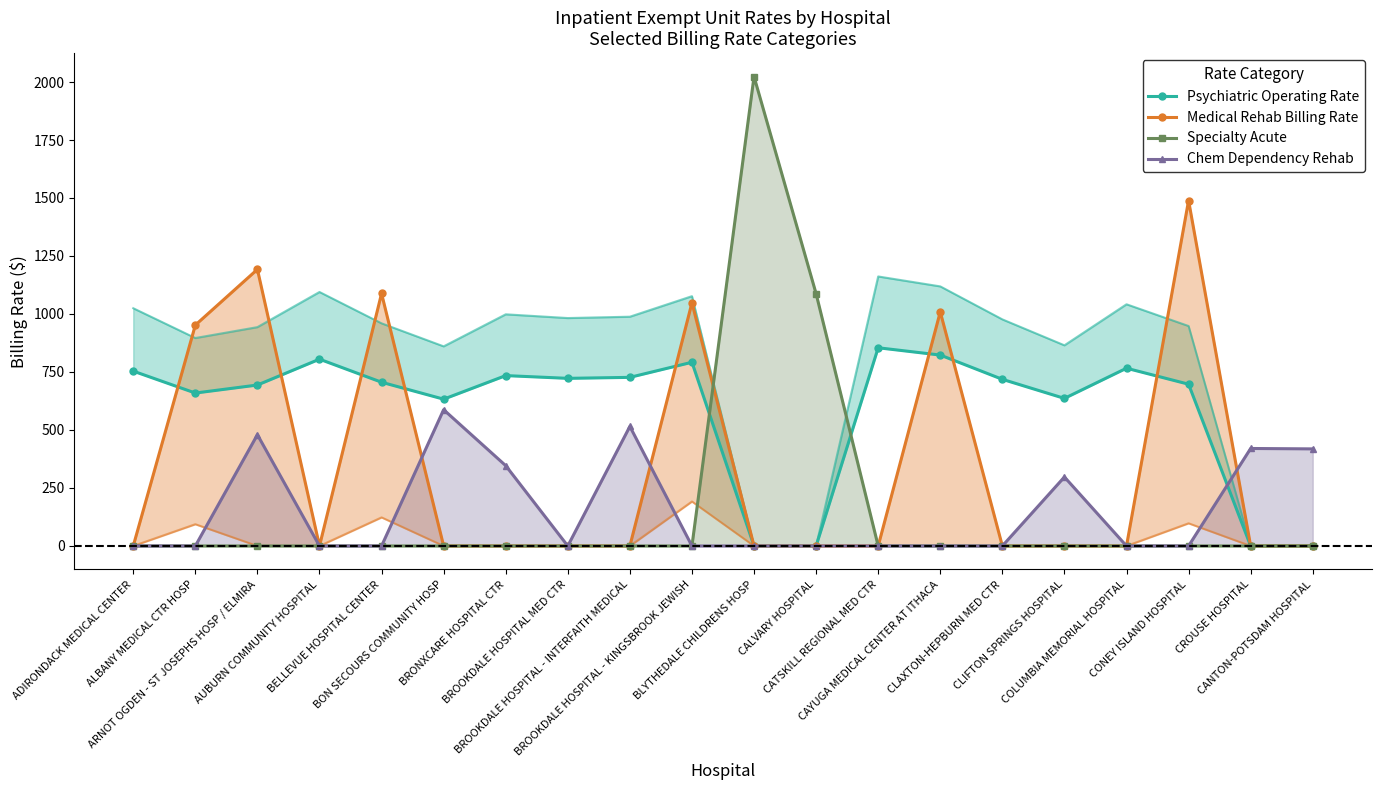

Which series has the largest total across all categories?

Psychiatric Operating Rate